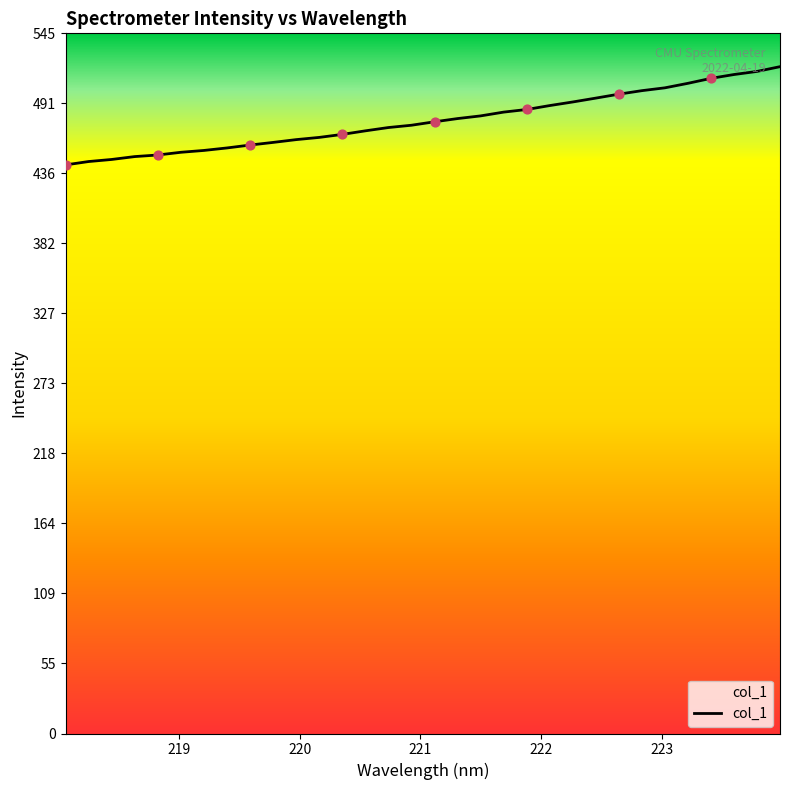

What is the difference between the maximum and minimum values?

76.5